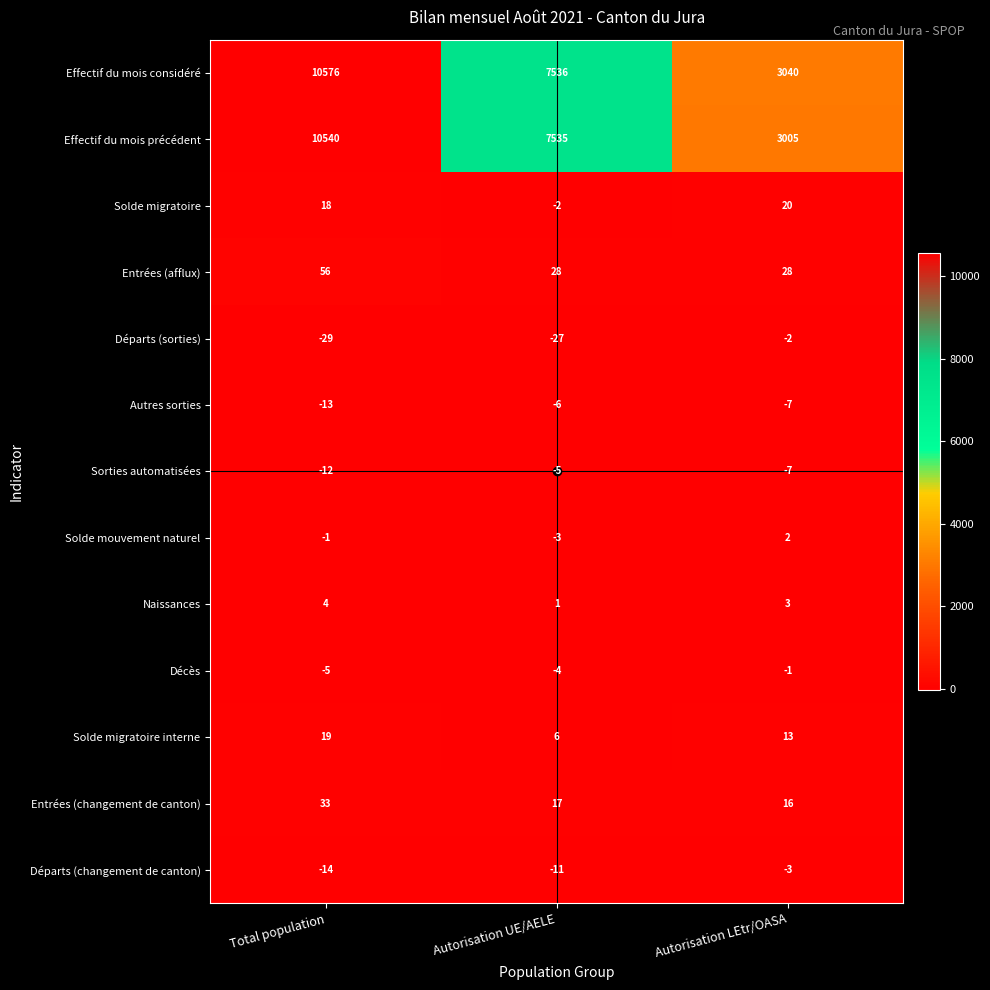

What value does the Départs (changement de canton) series have at Autorisation UE/AELE, to the nearest 10?

-10